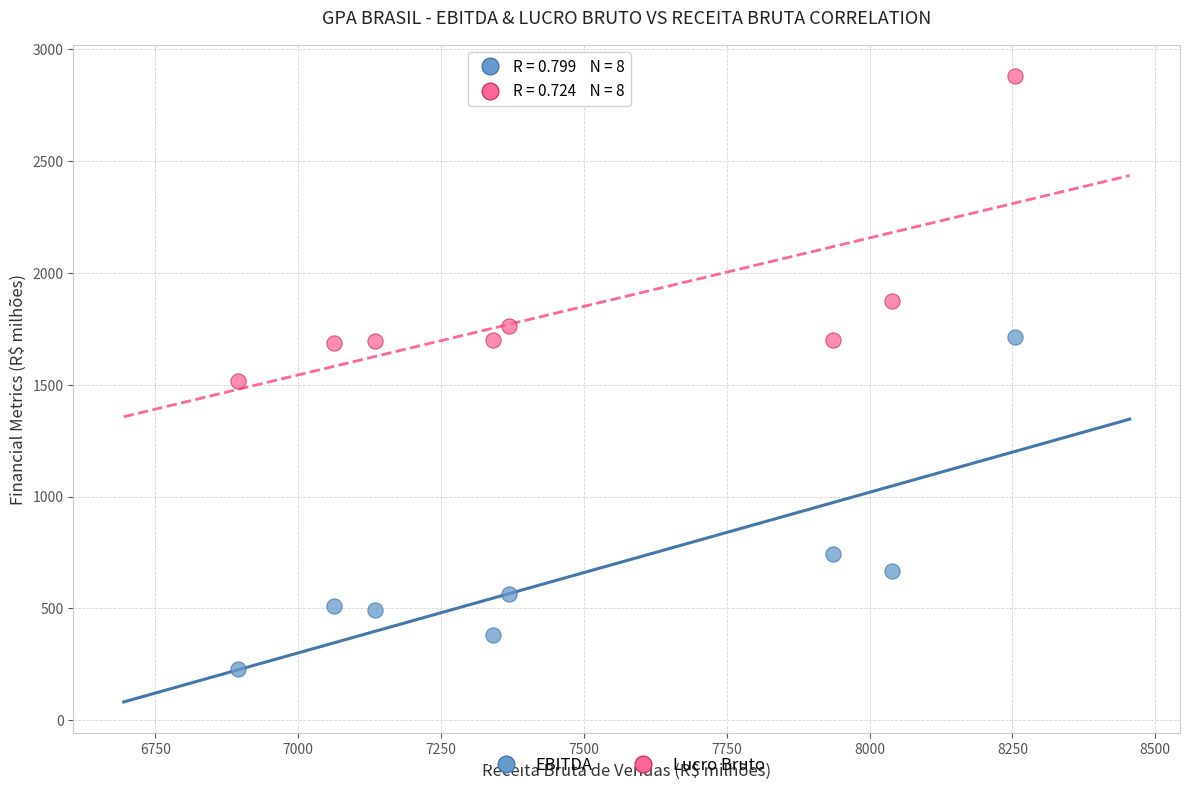

Across all series, what Y value is closest to 1554?

1515.8